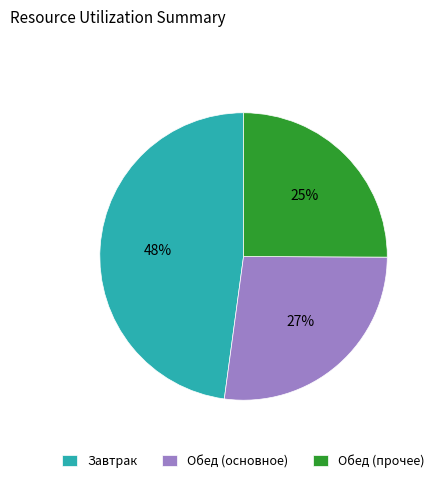

Is it true that Обед (прочее) is 25% of the pie?

True